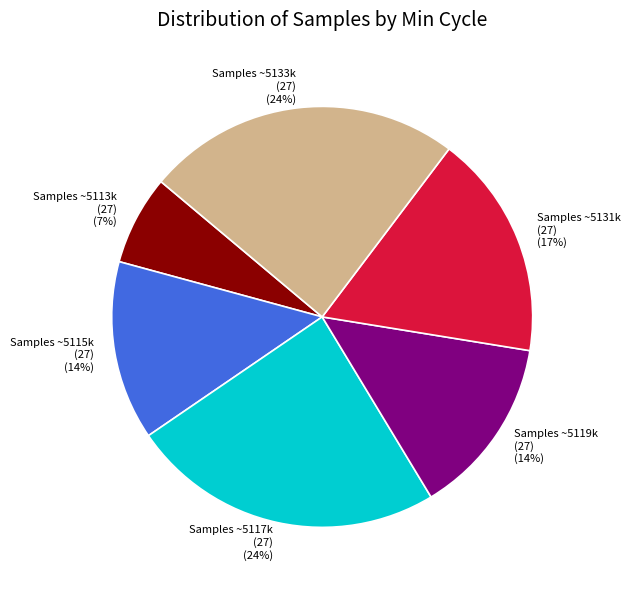

Which slice is the smallest?

Samples ~5113k (27)